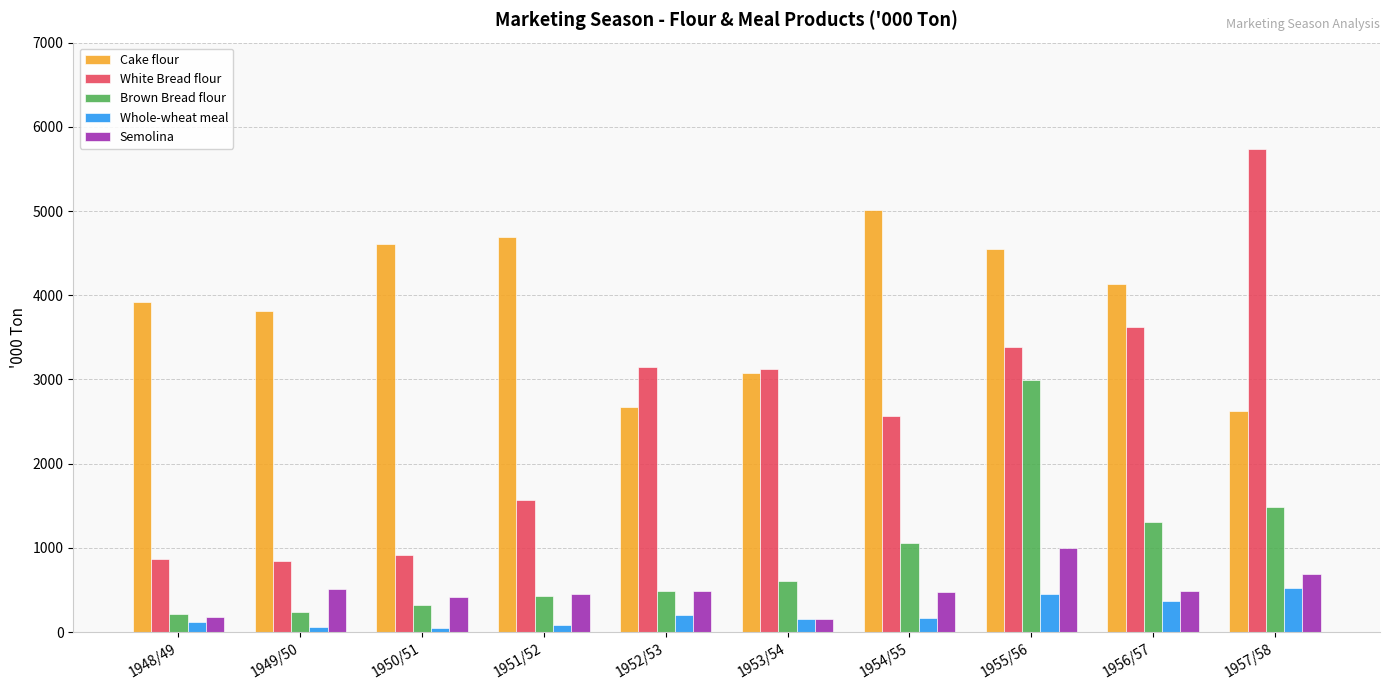

What is the lowest value of the White Bread flour series?

850.0